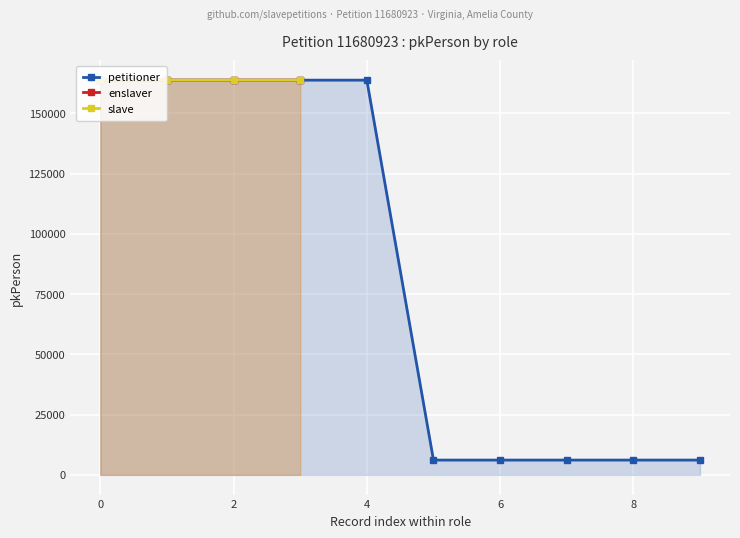

True or false: slave and enslaver cross at least once.

False